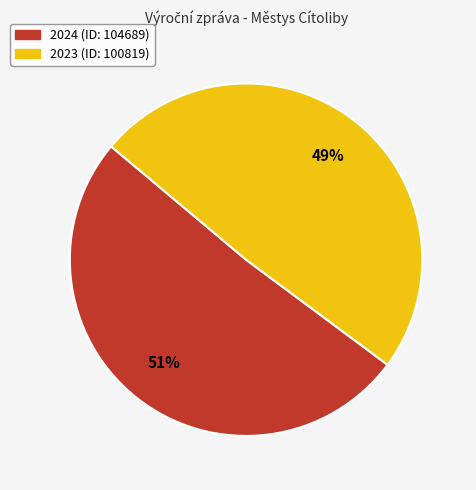

How many segments does this pie chart have?

2